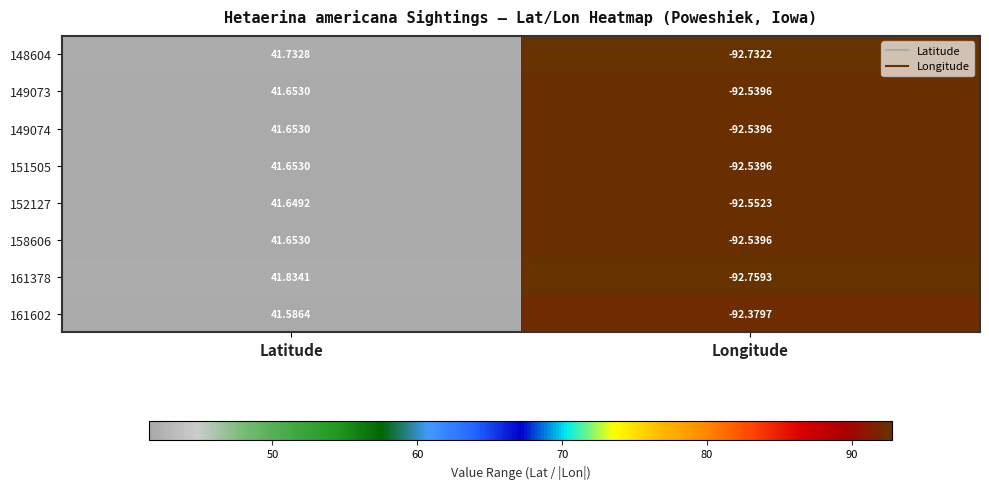

How many positive values does the 161378 series have?

1